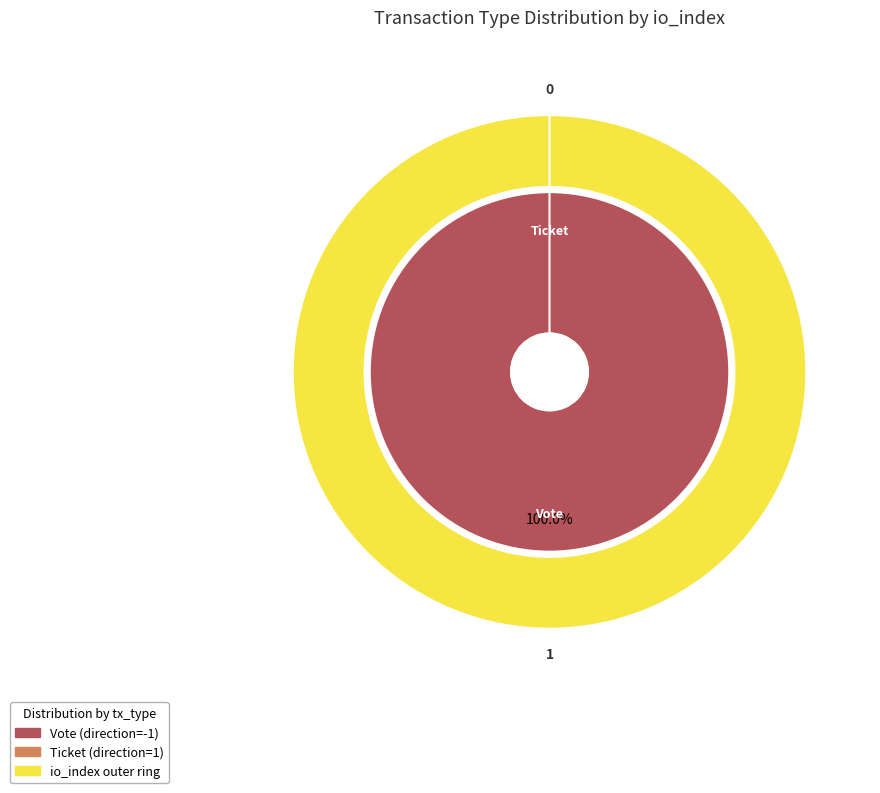

What is the change in value from Vote to Ticket?

-1